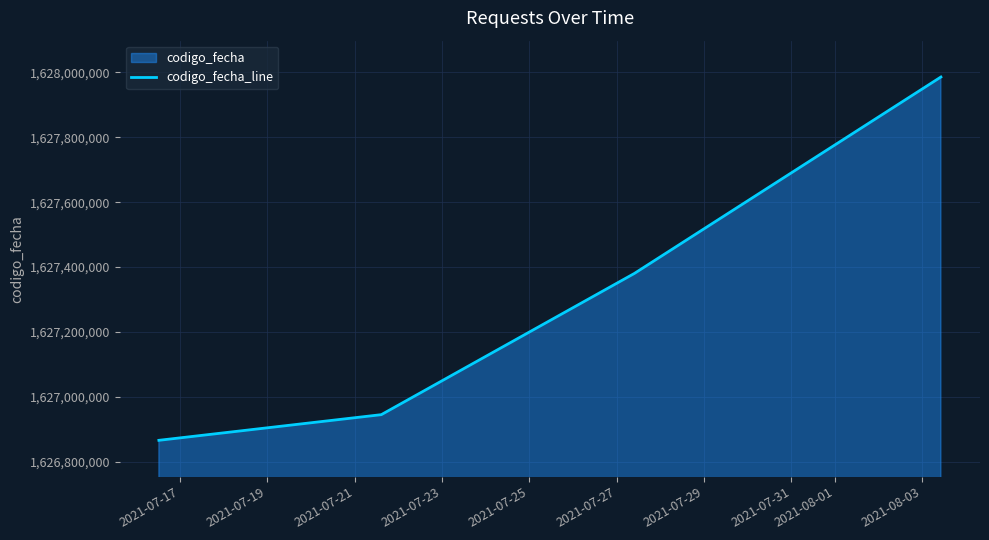

What is the smallest value displayed?

1626866484